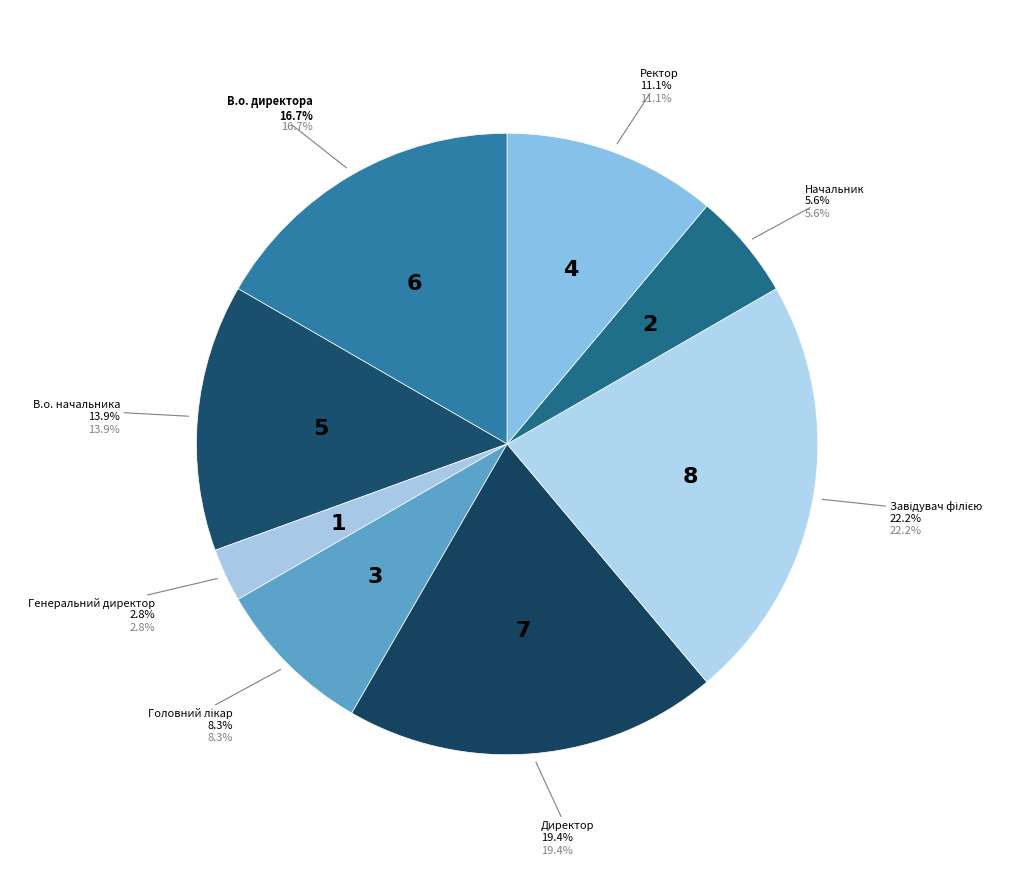

What percentage is the В.о. начальника slice, to the nearest percent?

14%